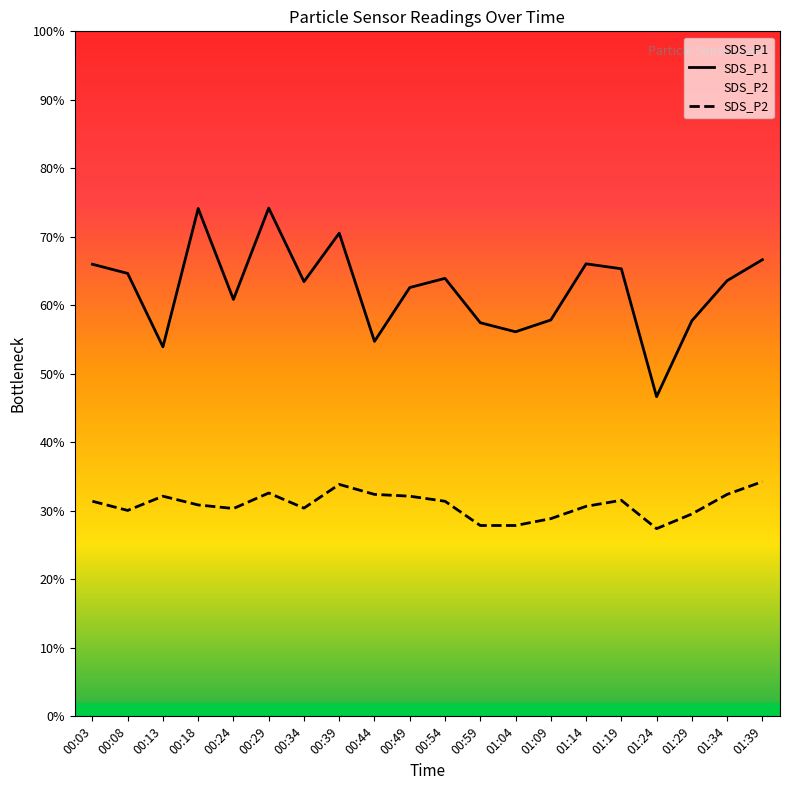

At which category does the chart reach its peak across all series?

00:29